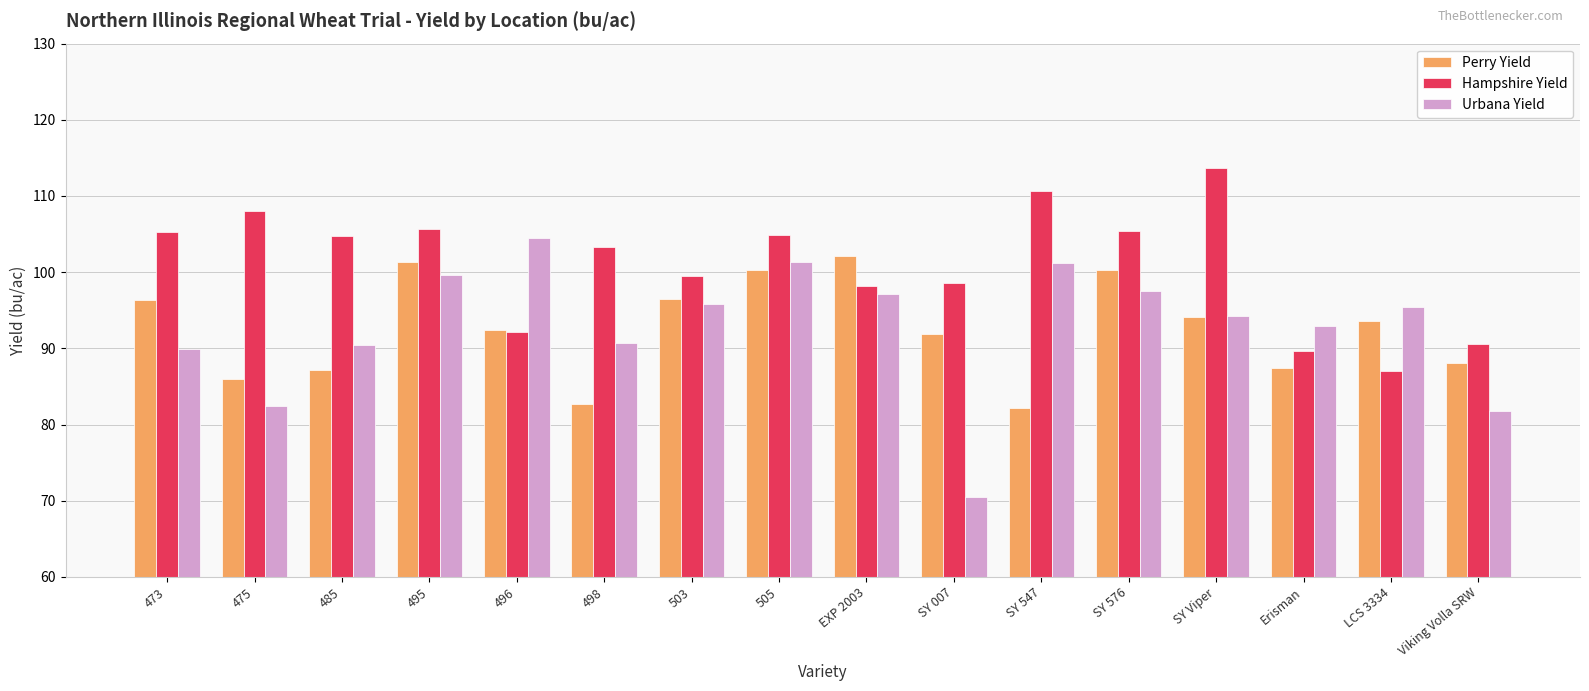

Which label corresponds to the largest value in the chart?

SY Viper